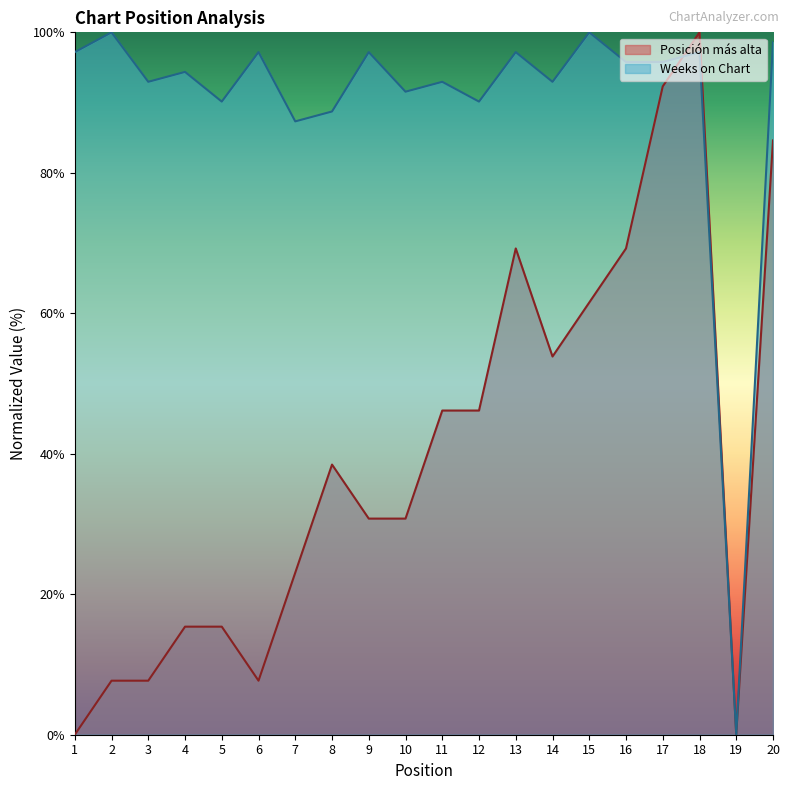

True or false: Posición más alta has a value of 100.0 at 18.

True